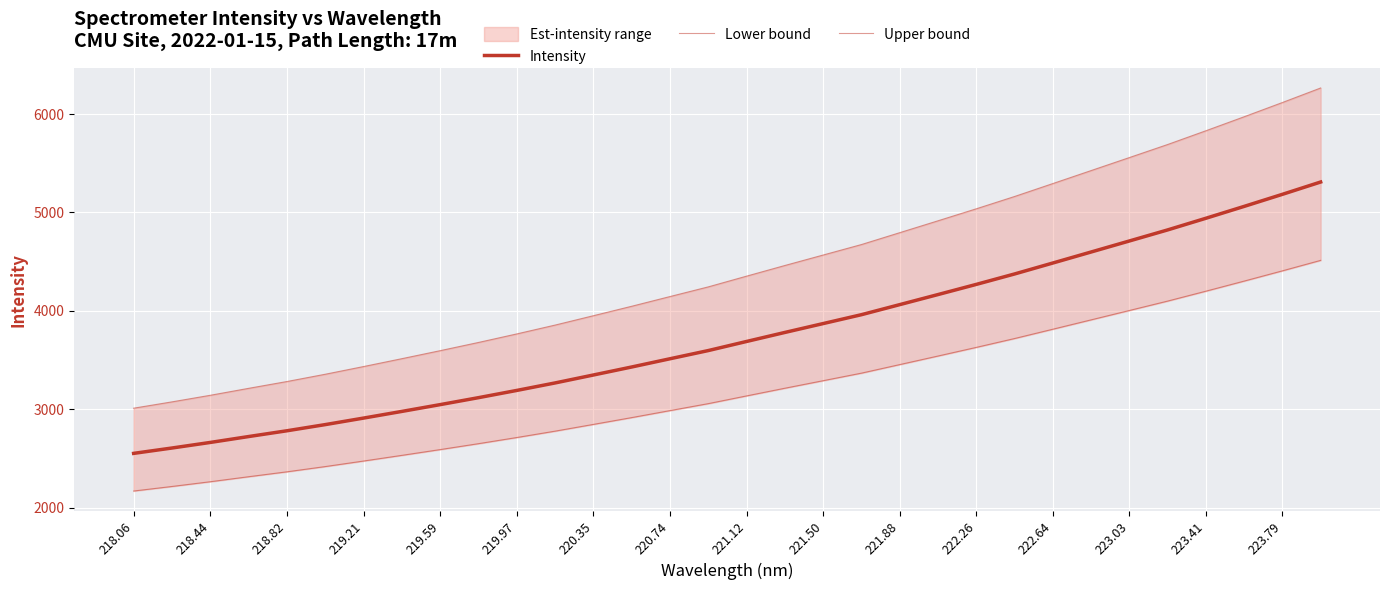

Which series has the largest total across all categories?

Upper bound